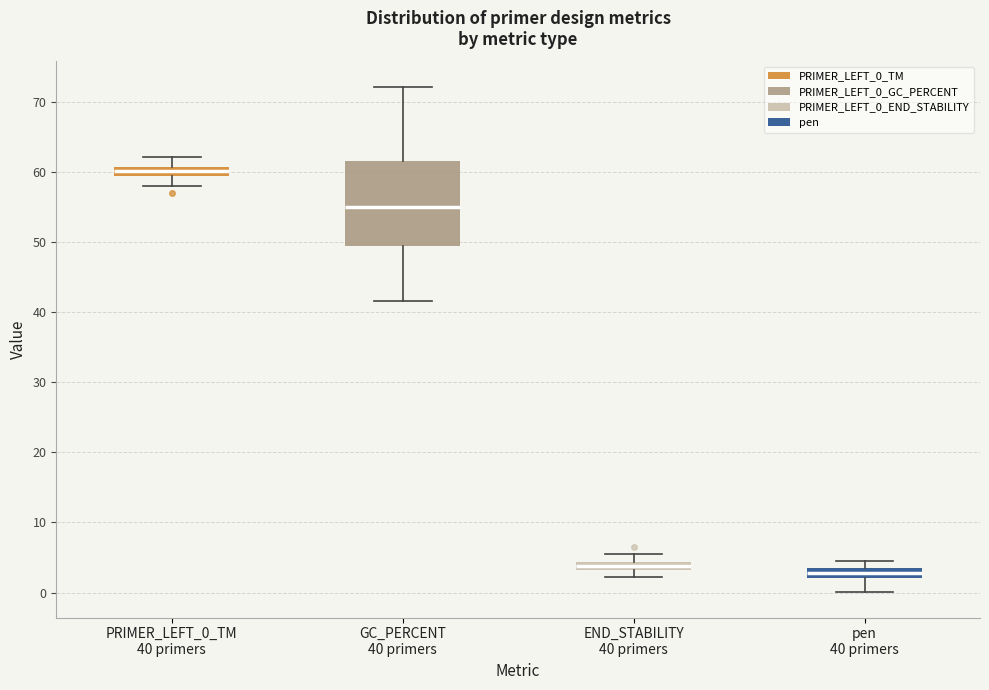

Which box's median line is the lowest?

pen 40 primers